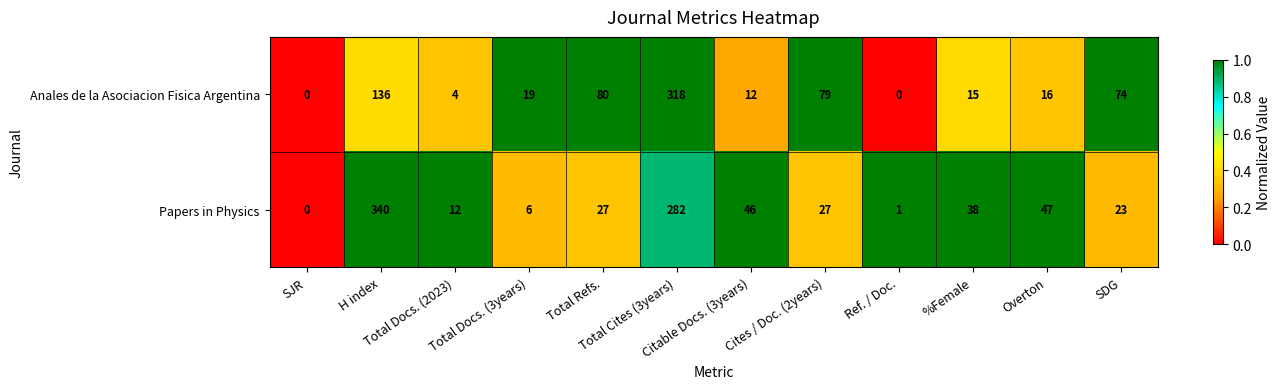

What is the sum of all Papers in Physics values?

849